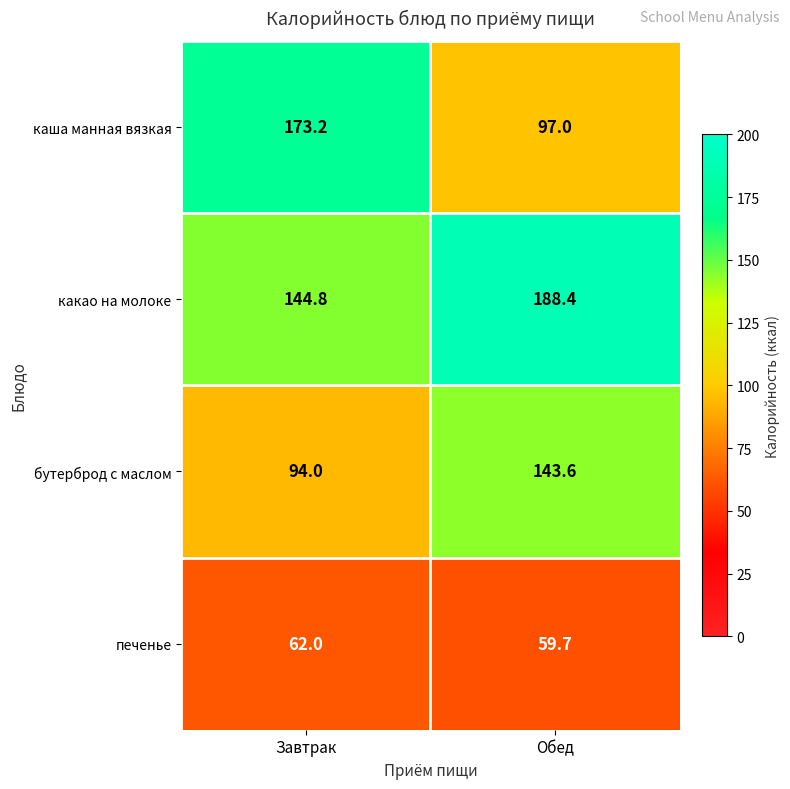

How many data points does each series have?

2